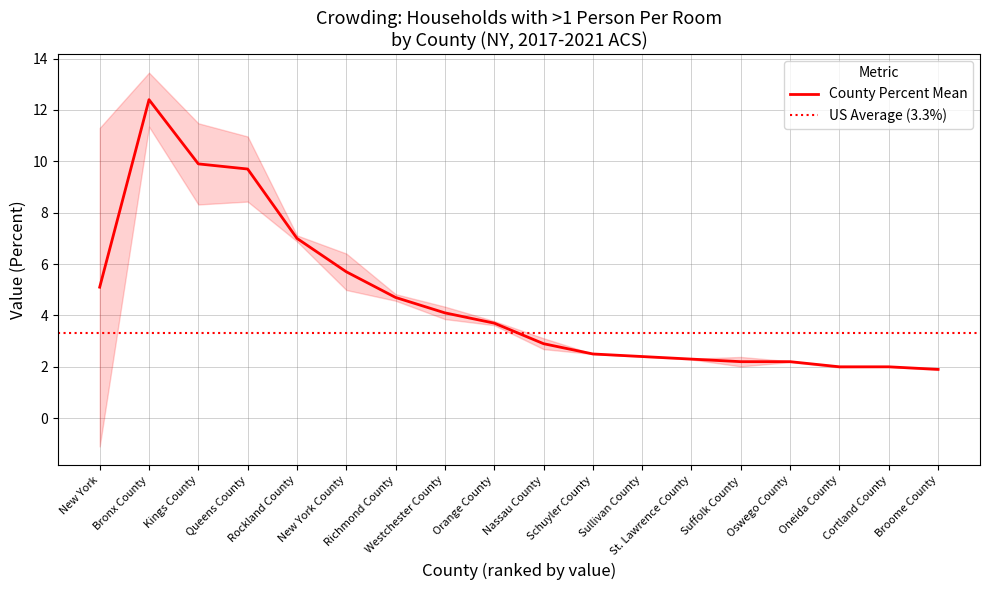

Reading left to right, extract all data points from this chart.

5.1	12.4	9.9	9.7	7.0	5.7	4.7	4.1	3.7	2.9	2.5	2.4	2.3	2.2	2.2	2.0	2.0	1.9